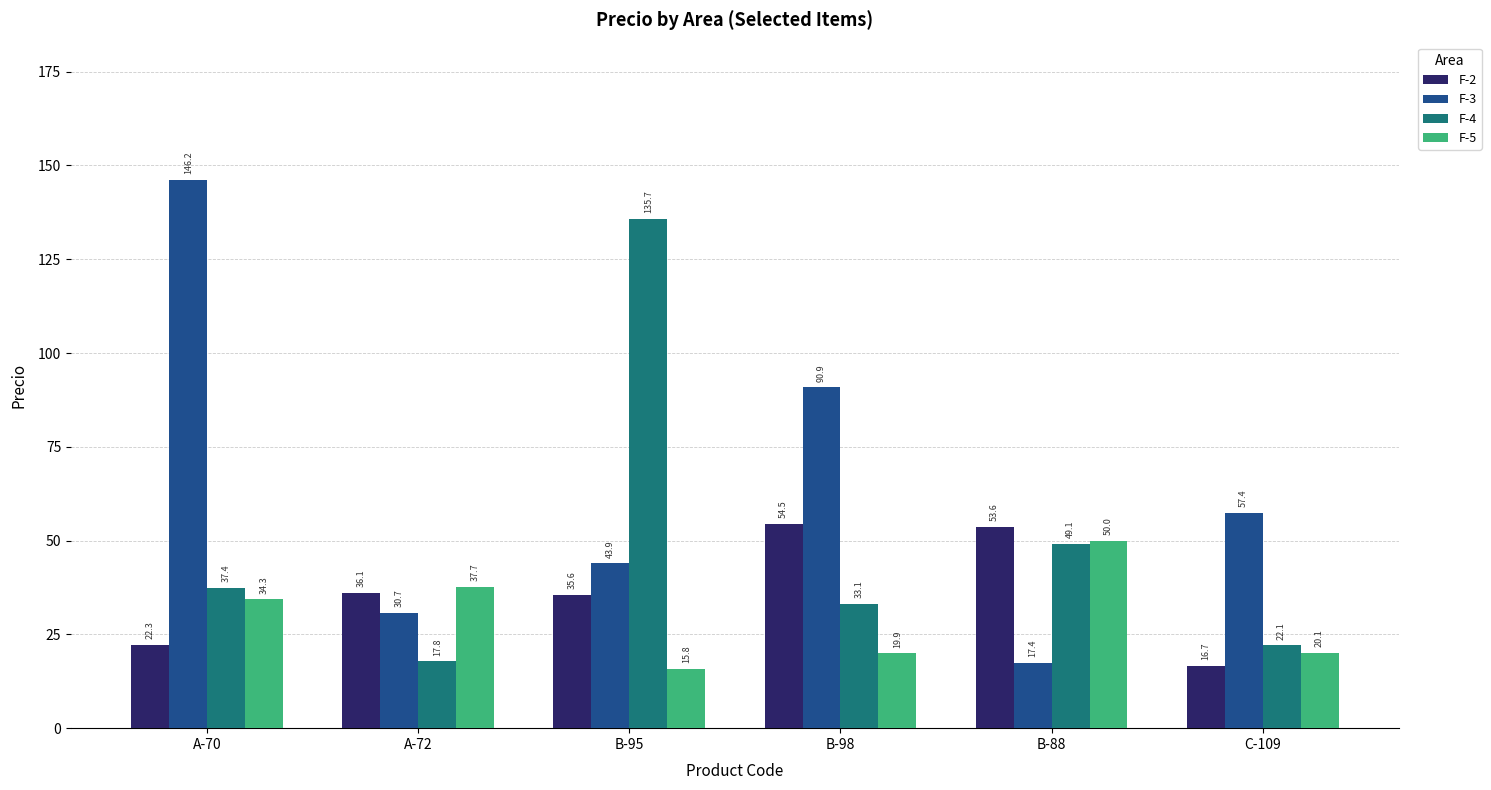

At C-109, list the series in order from smallest to largest.

F-2, F-5, F-4, F-3